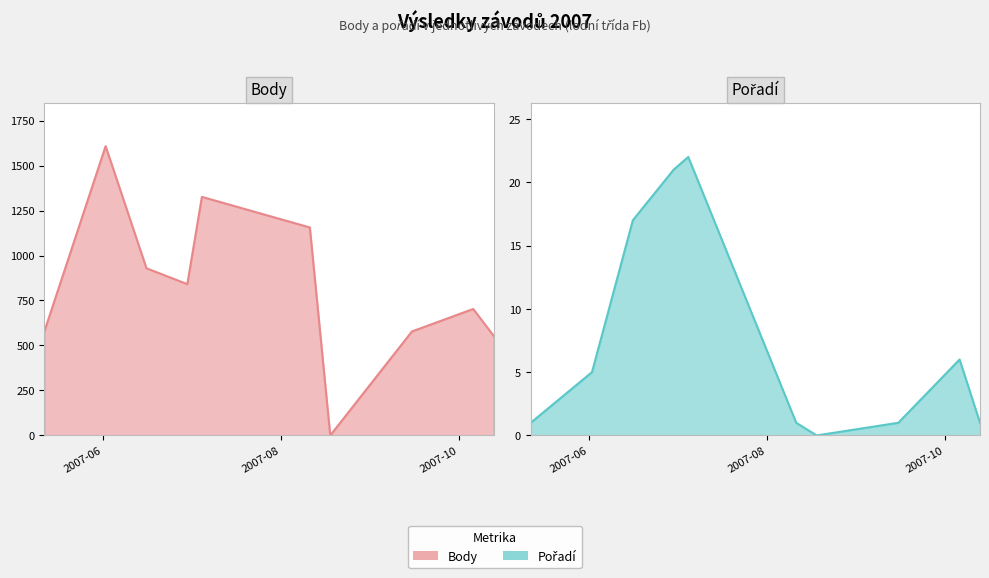

How many series are shown in this chart?

2